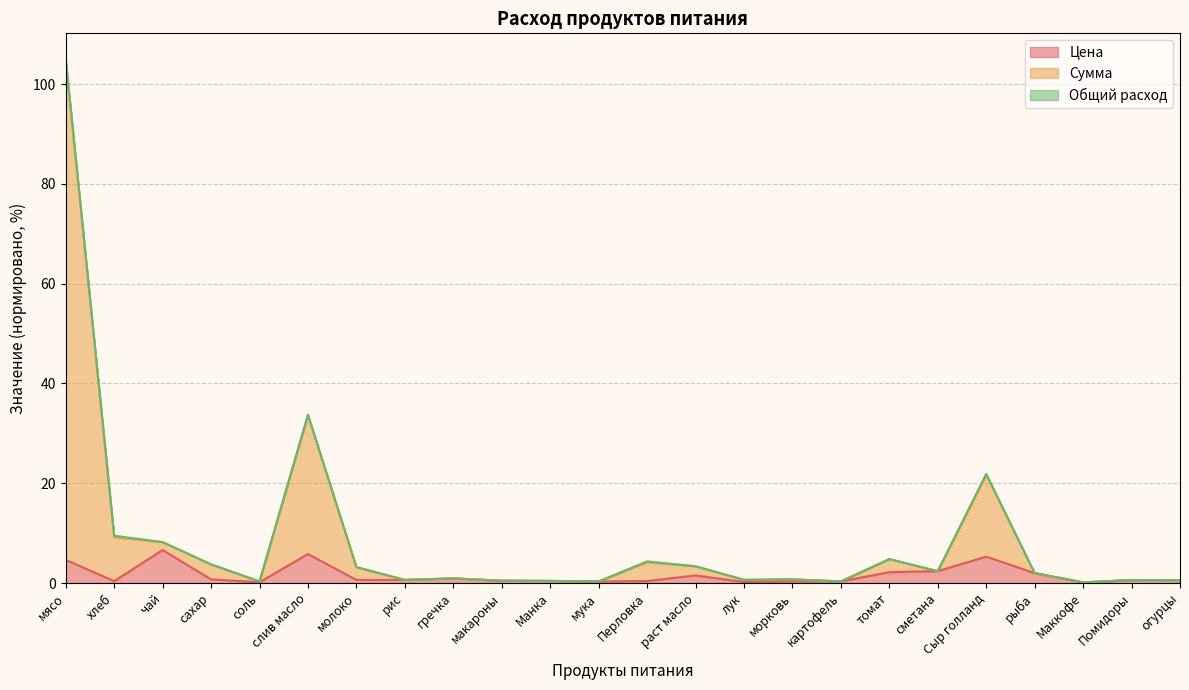

True or false: Цена and Сумма cross at least once.

False